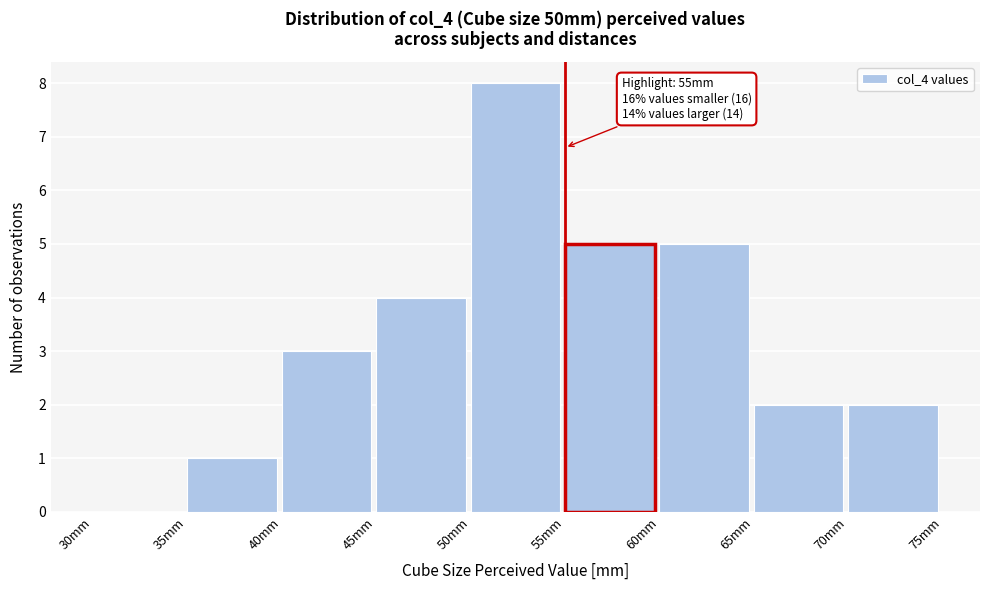

Over which range of the x-axis is the bar tallest?

50 to 55